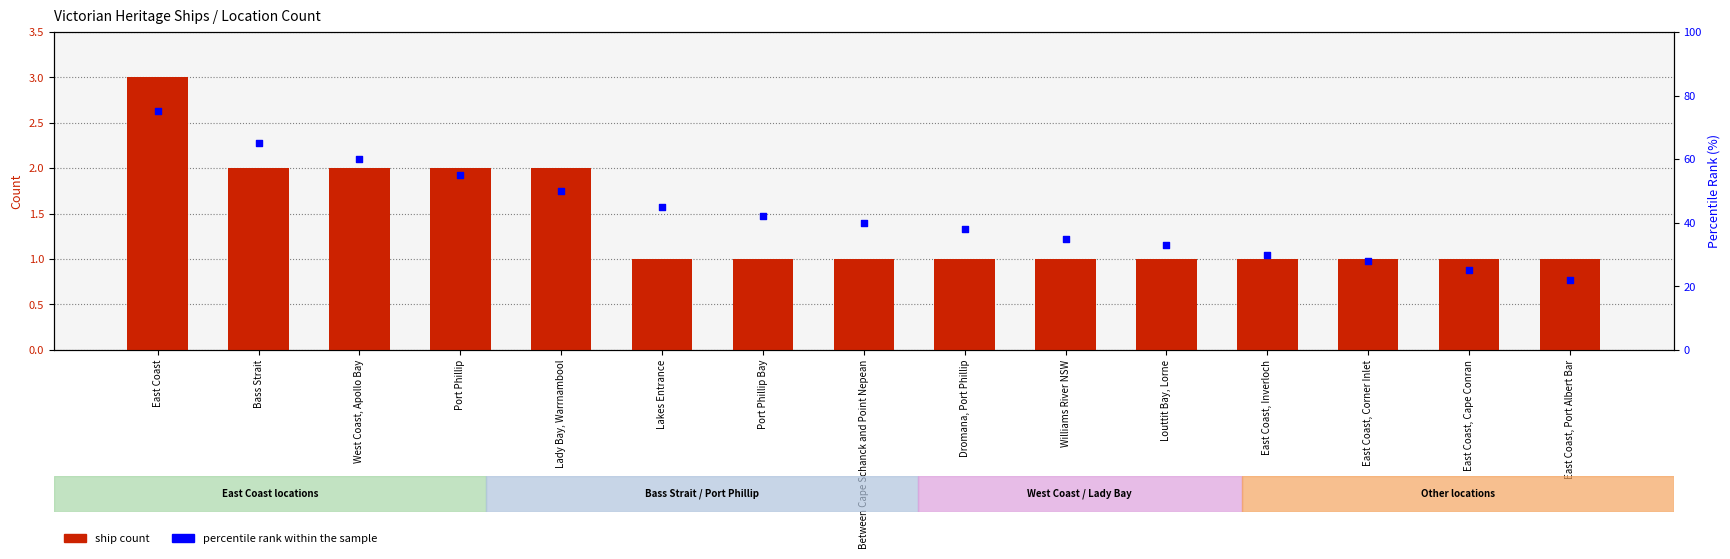

Which series reaches the minimum Y coordinate?

ship count